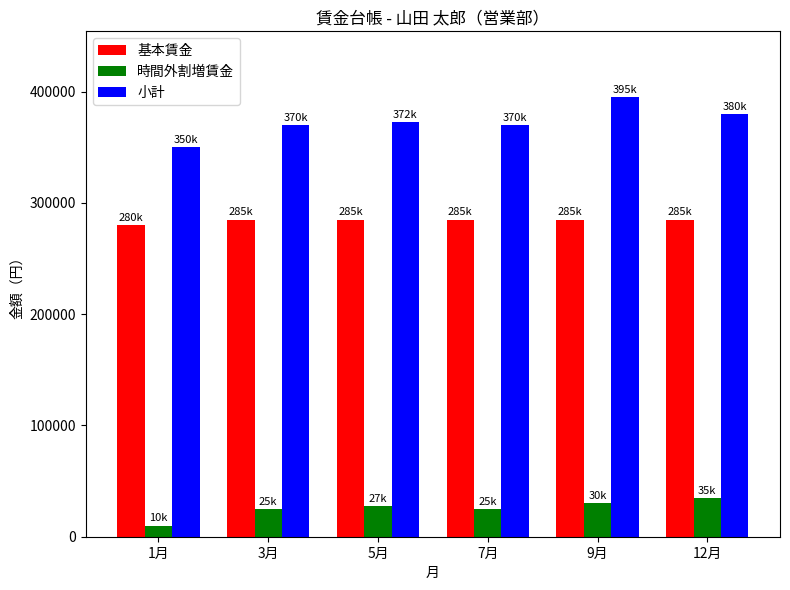

What is the label of the 6th bar from the right?

1月